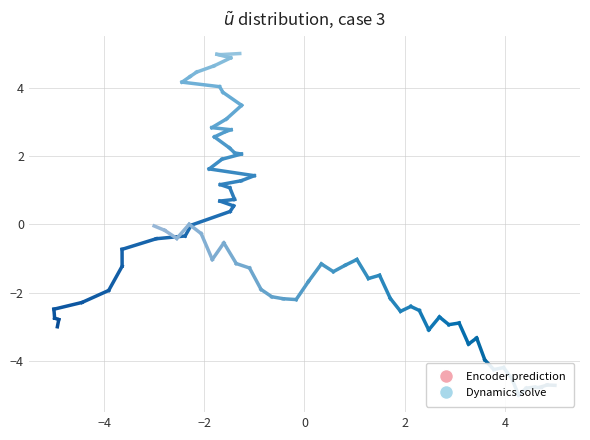

Is it true that Dynamics solve equals -0.1 at −4?

False